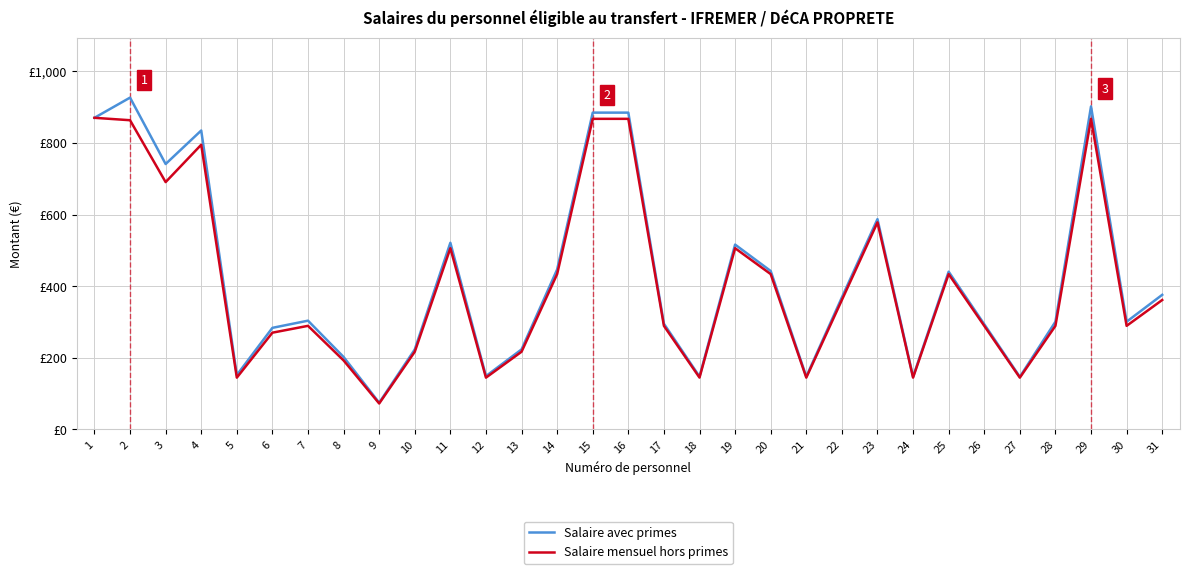

Does the chart have visible grid lines?

Yes